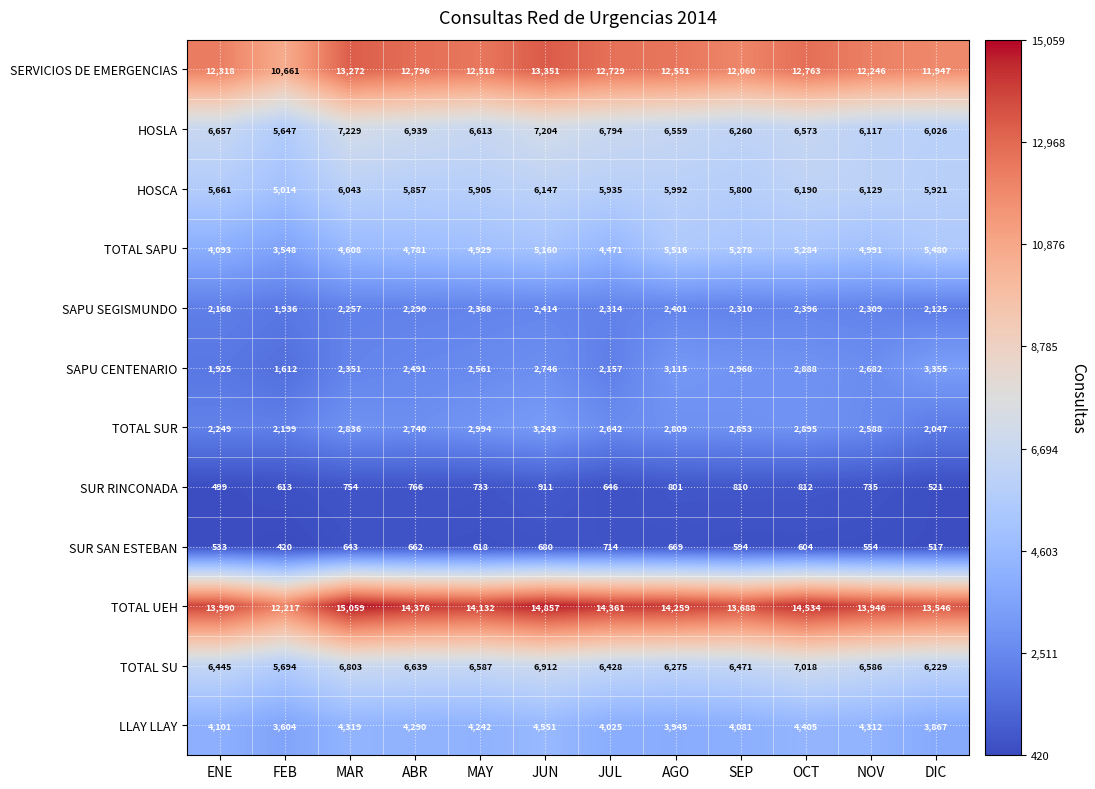

Read the SAPU CENTENARIO value at AGO, to the nearest 50.

3100